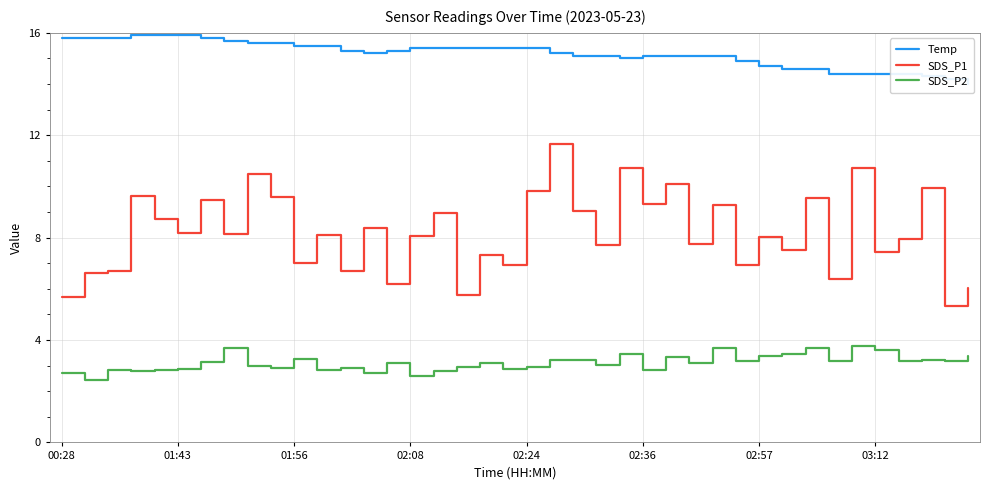

What is the value of the Temp point at the 2nd from the left?

15.8